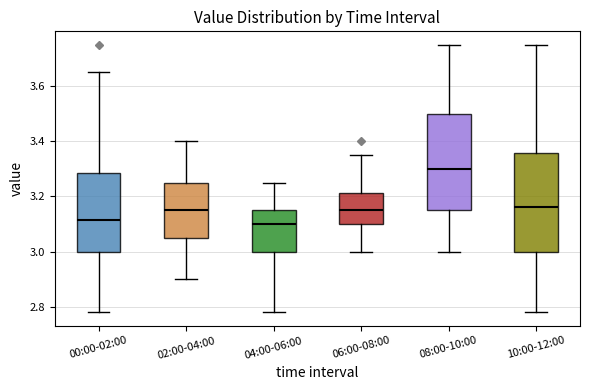

Reading left to right, read every box against the y-axis: the position of its median line, the range the box covers, and the ends of its whiskers. The values are not printed on the chart, so give them approximately, as read against the axis.

00:00-02:00: median 3.12, box 3.00 to 3.28, whiskers 2.78 to 3.66
02:00-04:00: median 3.16, box 3.06 to 3.26, whiskers 2.90 to 3.40
04:00-06:00: median 3.10, box 3.00 to 3.16, whiskers 2.78 to 3.26
06:00-08:00: median 3.16, box 3.10 to 3.22, whiskers 3.00 to 3.36
08:00-10:00: median 3.30, box 3.16 to 3.50, whiskers 3.00 to 3.76
10:00-12:00: median 3.16, box 3.00 to 3.36, whiskers 2.78 to 3.76